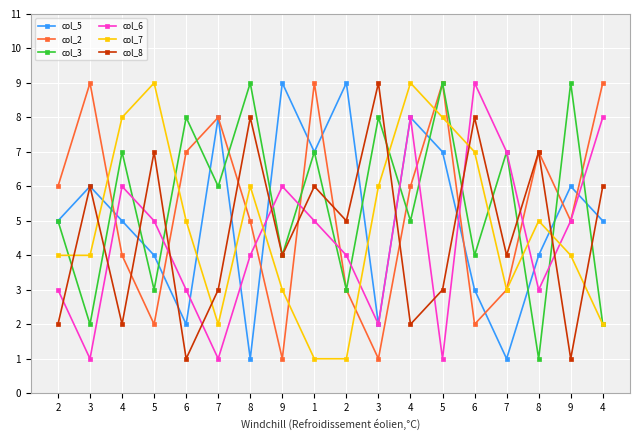

What is the spread (max minus min) of values at 3?

8